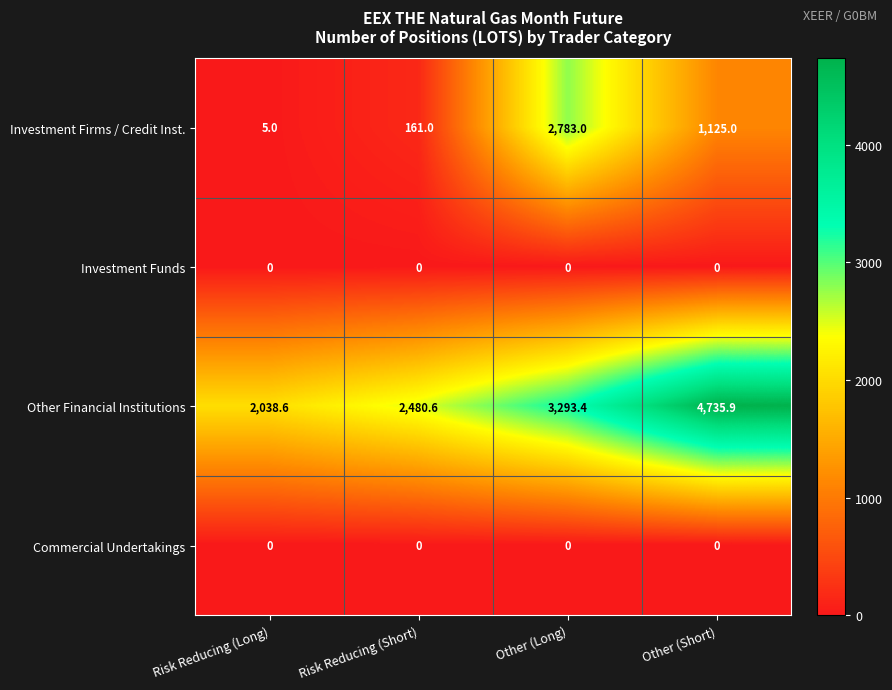

True or false: Investment Firms / Credit Inst. has a value of 2783.0 at Other (Long).

True